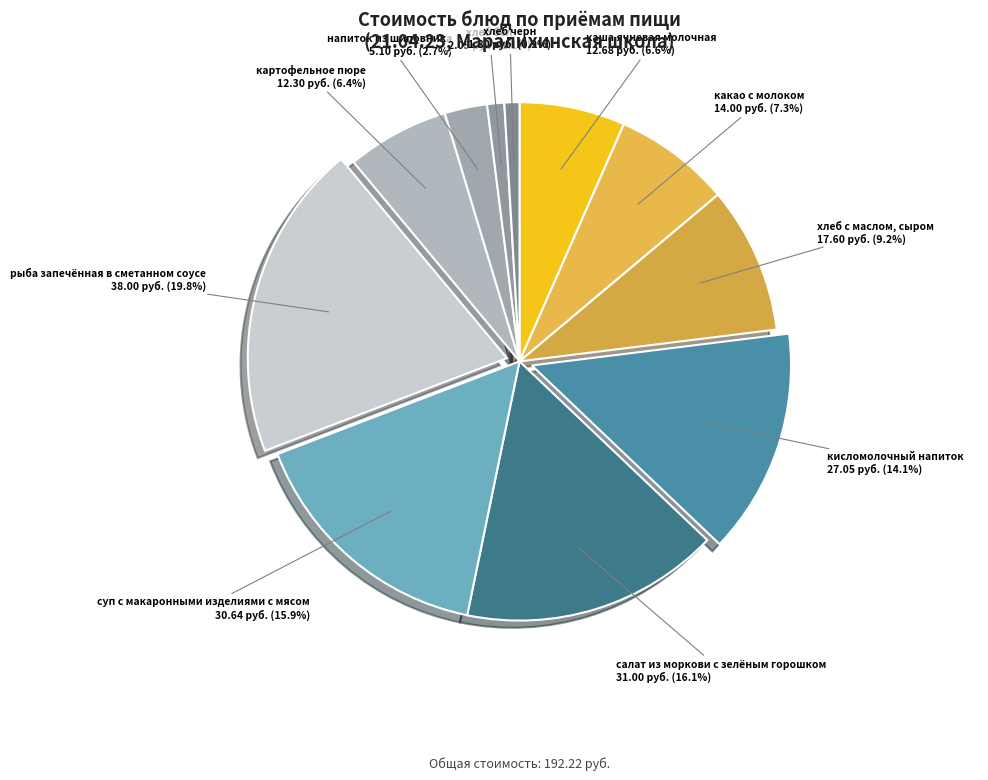

What is the smallest slice in the pie chart?

хлеб черн